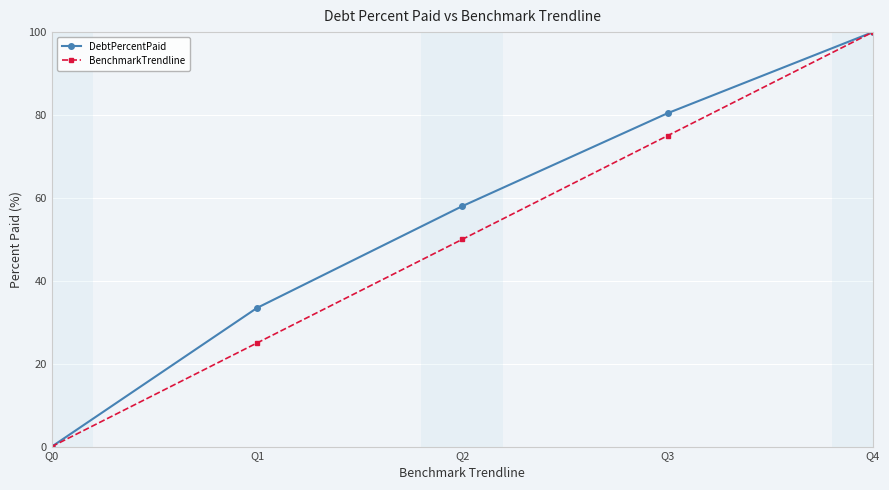

Count the BenchmarkTrendline values in the range 25 to 75.

3